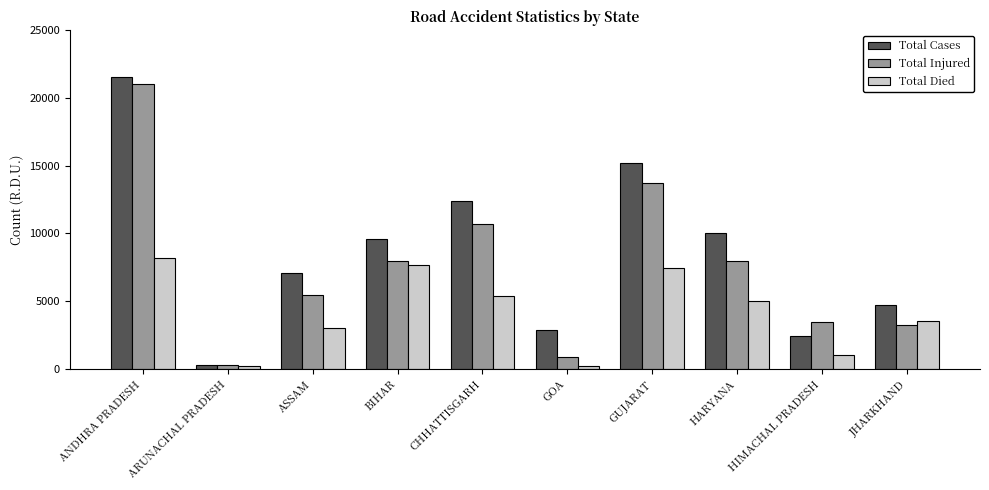

Which category has the highest value in the Total Injured series?

ANDHRA PRADESH